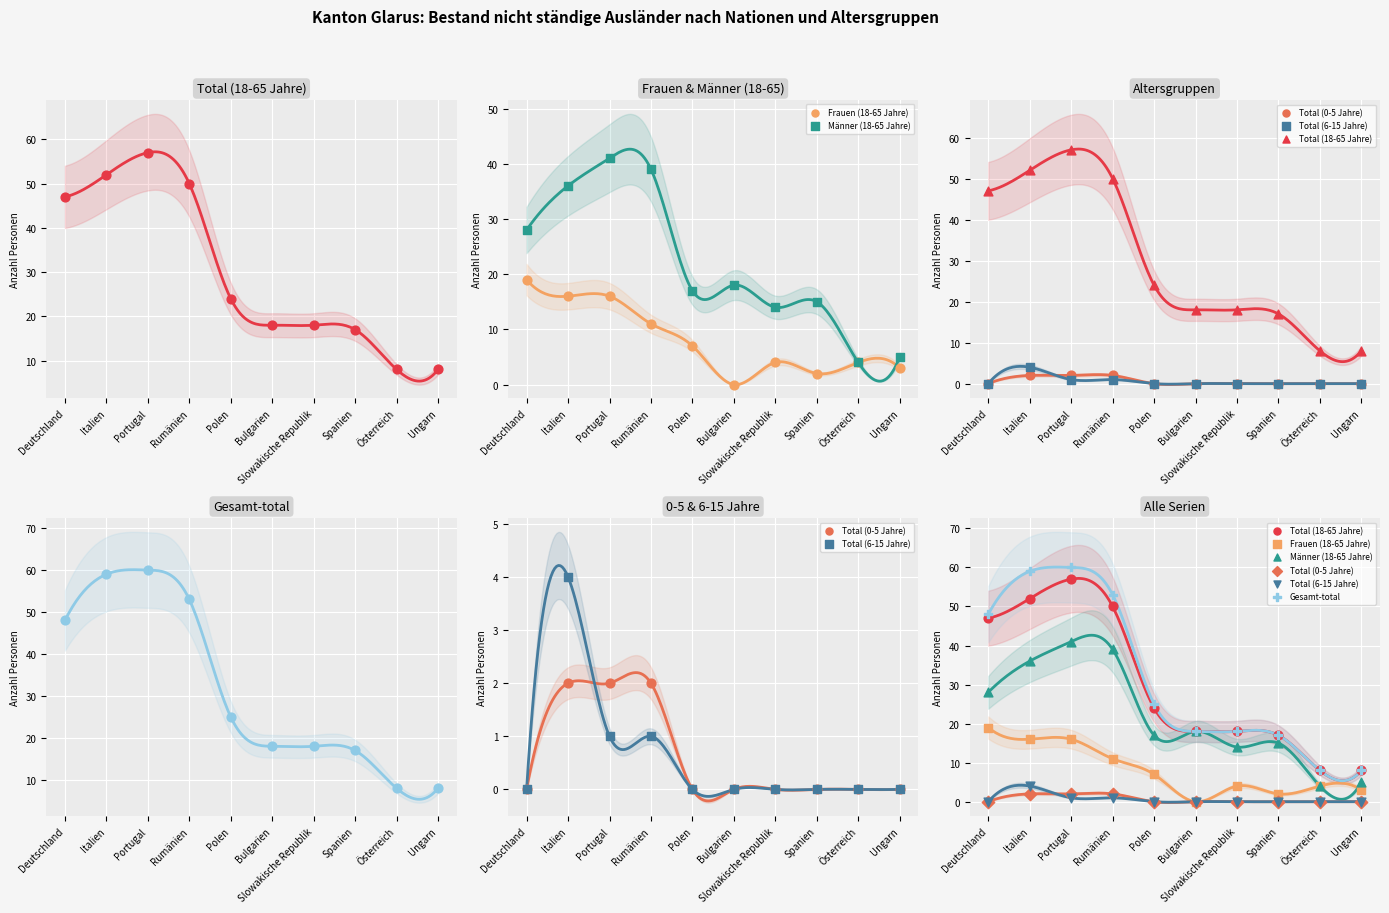

Which series contains the highest Y value?

Gesamt-total